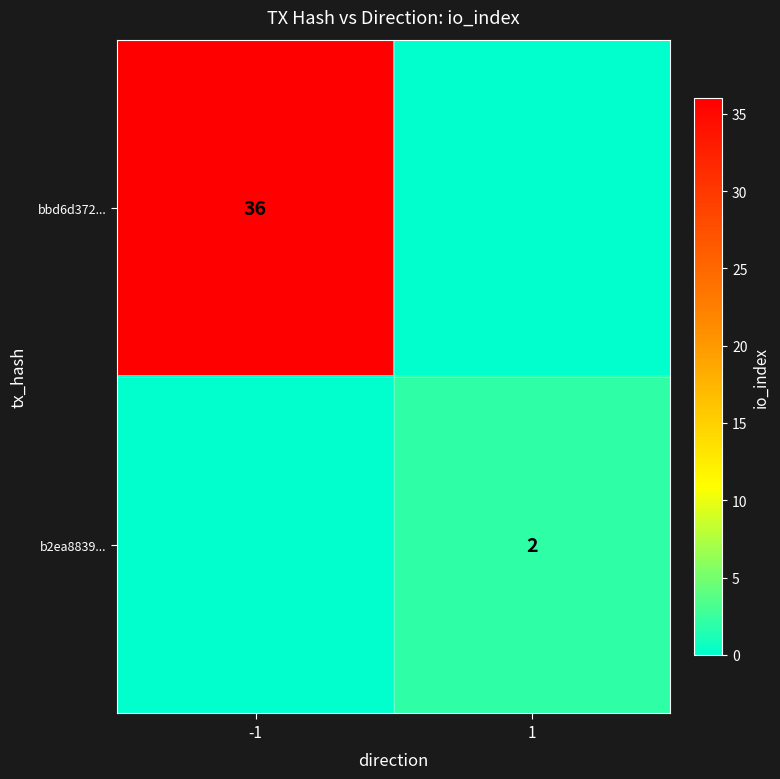

The value of b2ea8839... at 1 is 1. True or false?

False